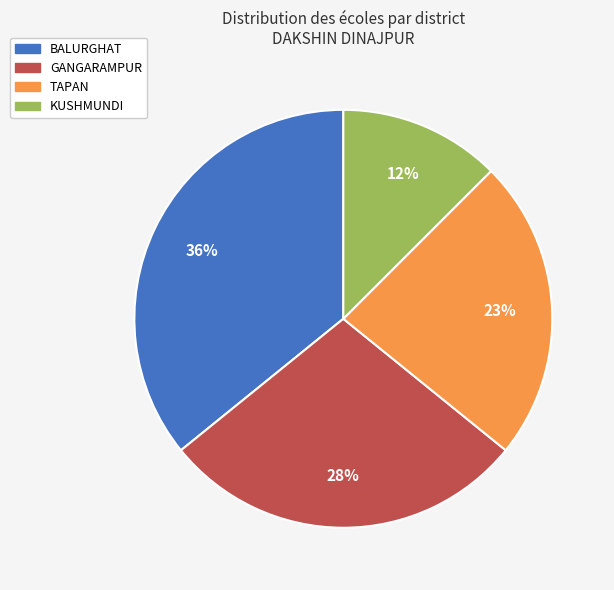

True or false: BALURGHAT accounts for 23% of the total.

False